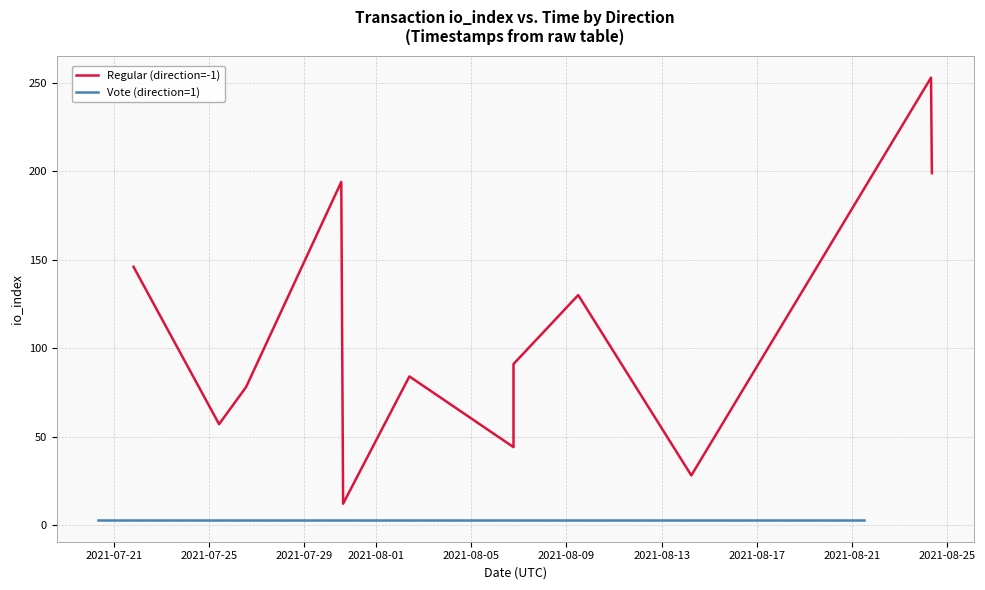

At how many categories does at least one series exceed 29?

10